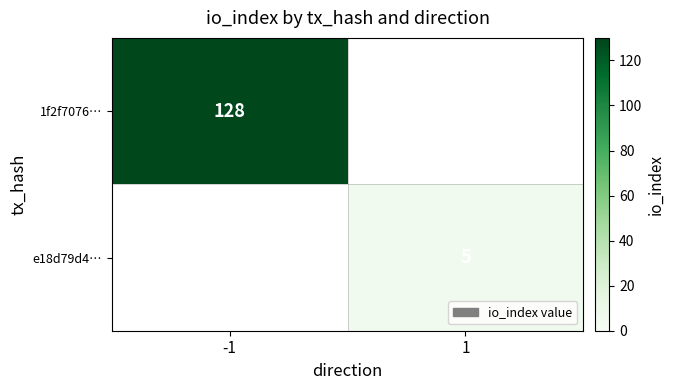

True or false: e18d79d4… has a value of 3 at 1.

False